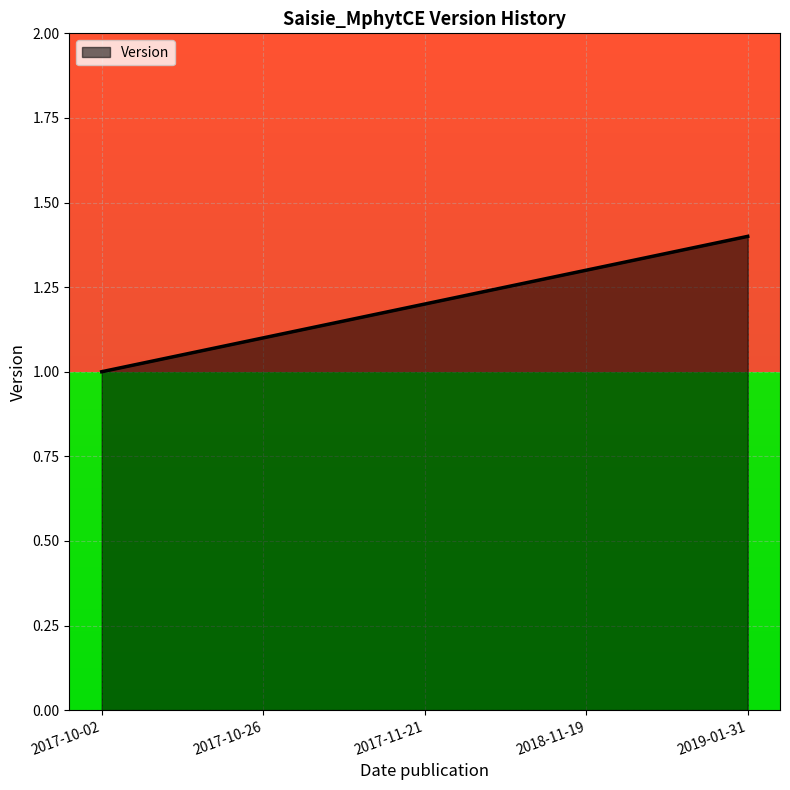

Is it true that Version equals 0.5 at 2018-11-19?

False